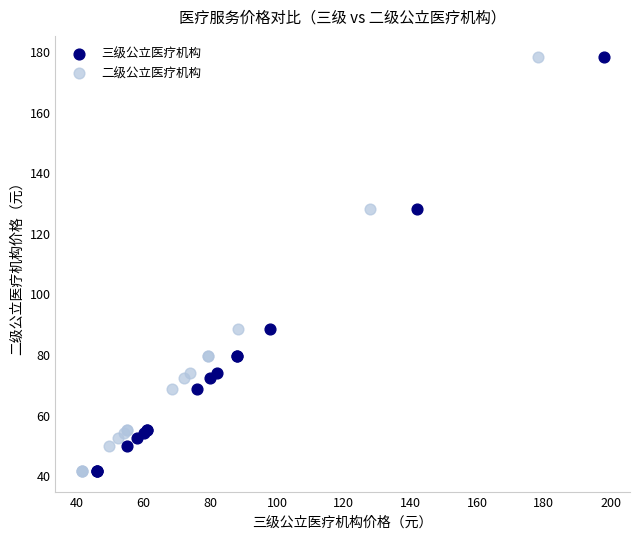

What are all the series names shown in the legend?

三级公立医疗机构, 二级公立医疗机构